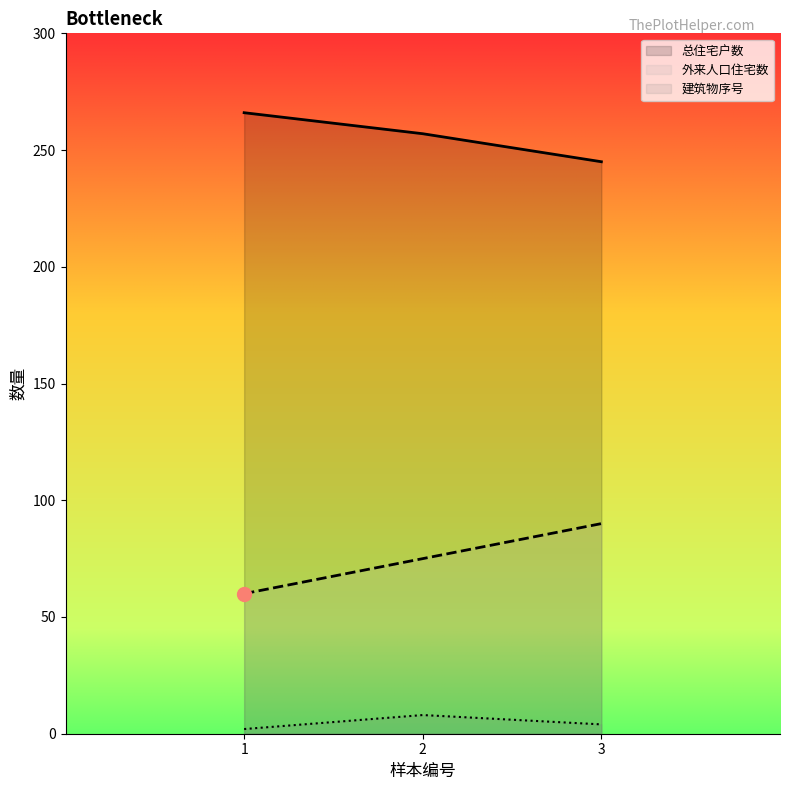

What is the total value across all series at 3?

339